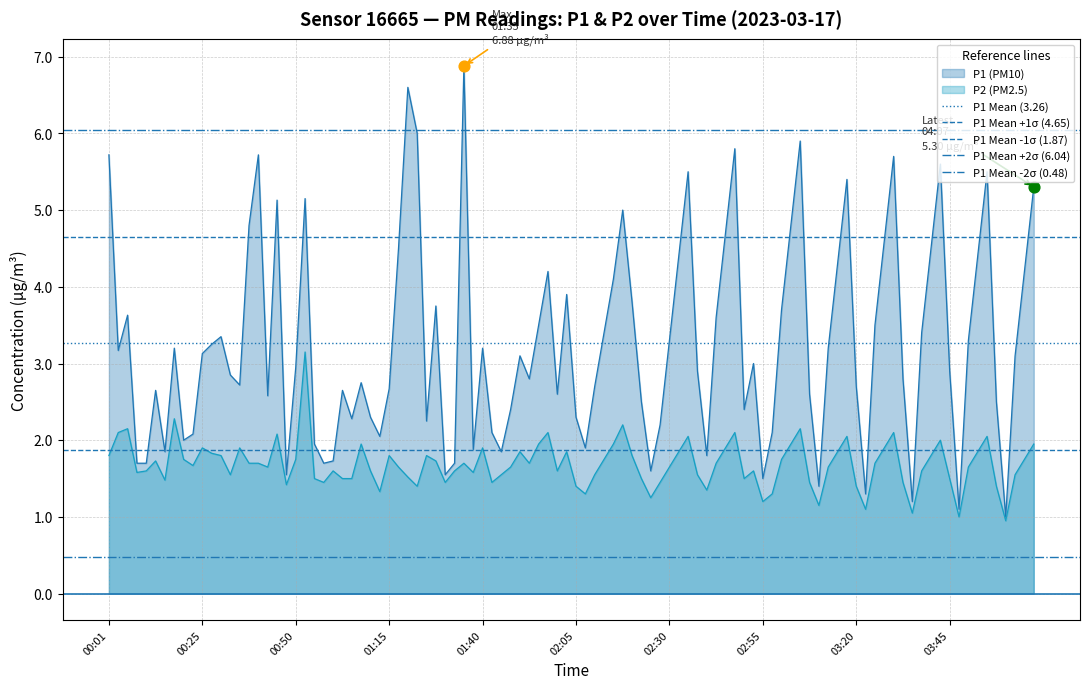

Which series reaches the minimum Y coordinate?

P1 Mean -2σ (0.48)